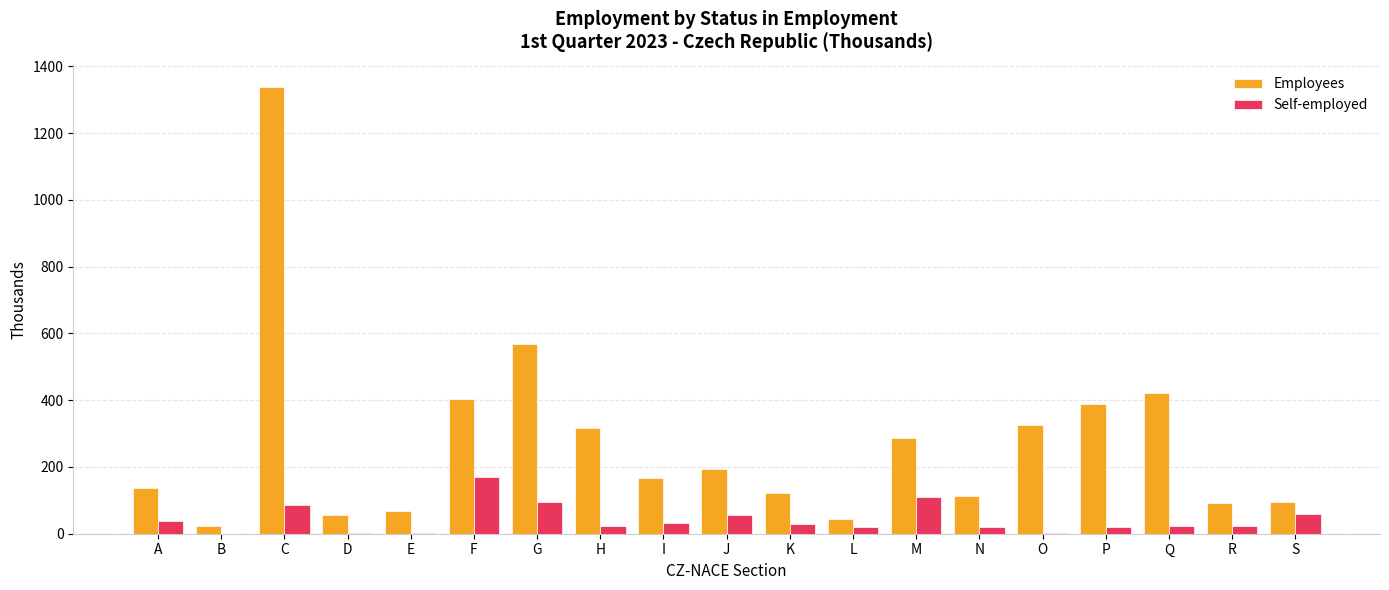

Between G and L, which series saw the biggest shift?

Employees